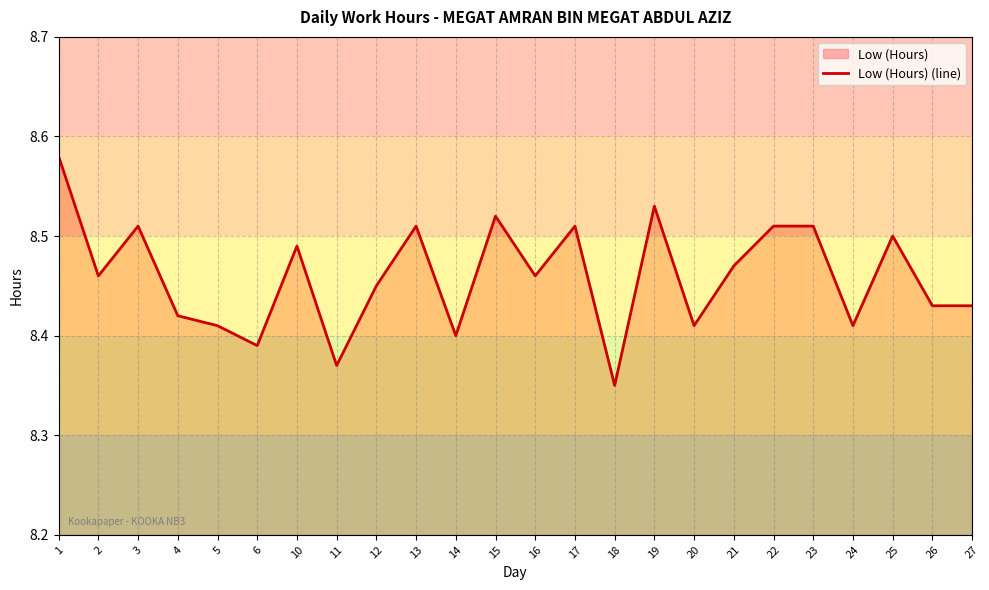

List the labels in order of value, largest first.

1, 19, 15, 3, 13, 17, 22, 23, 25, 10, 21, 2, 16, 12, 26, 27, 4, 5, 20, 24, 14, 6, 11, 18